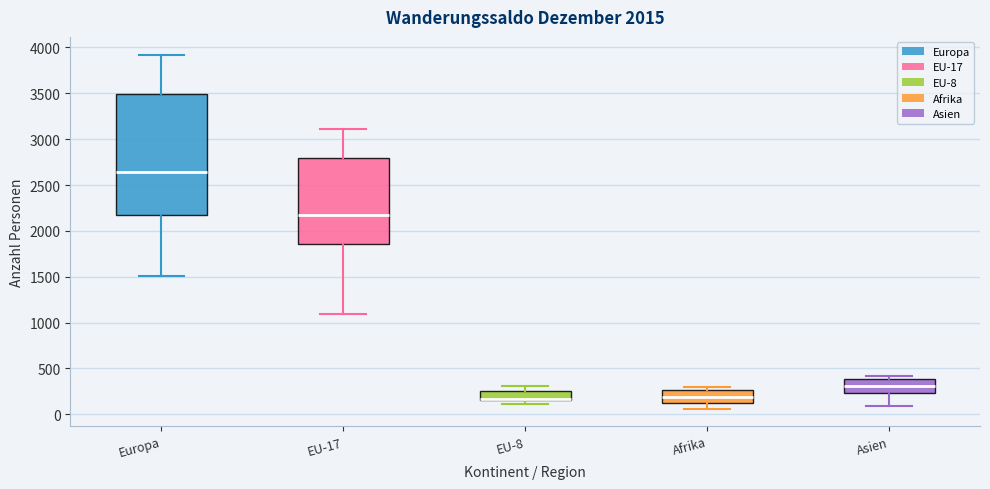

Which box is the tallest, from its lower edge to its upper edge?

Europa